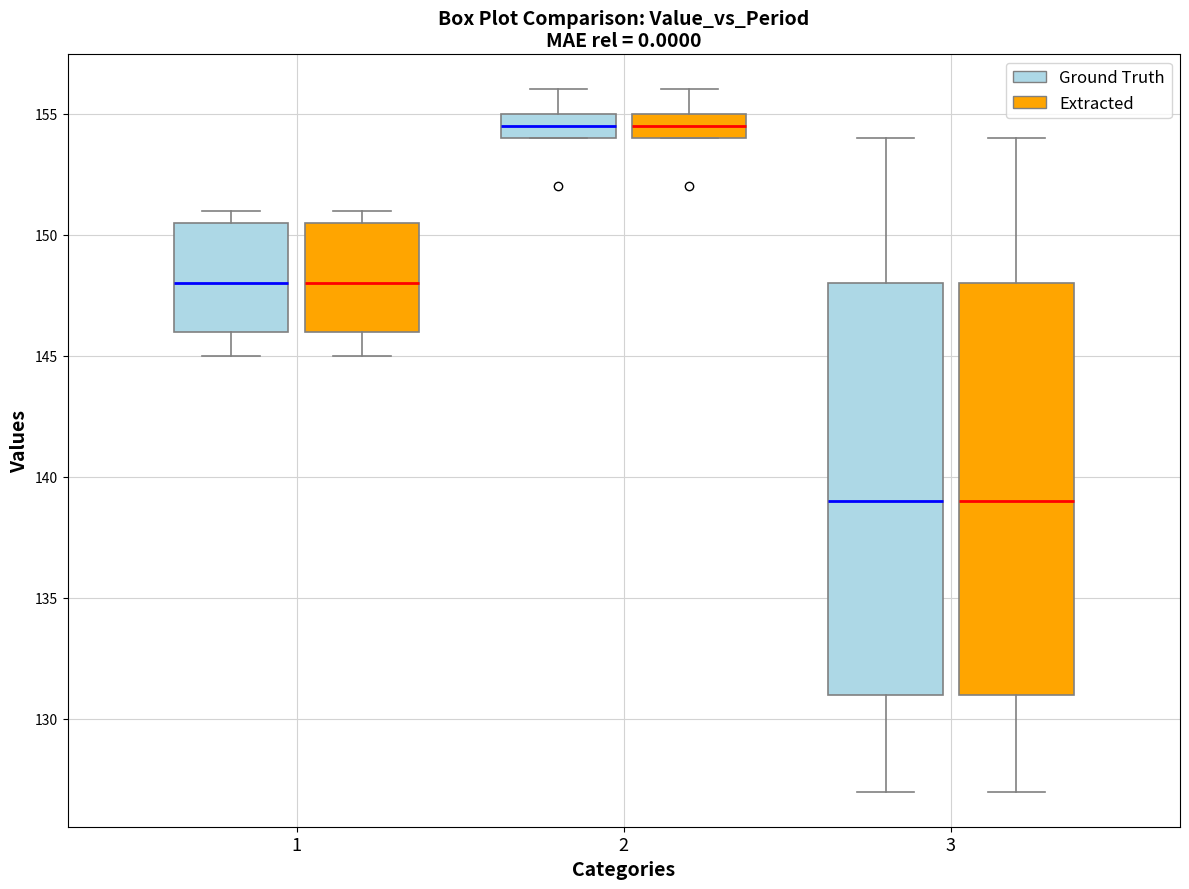

Where does the median line of the box for 2 (Extracted) sit on the y-axis? The values are not printed on the chart, so give them approximately, as read against the axis.

154.5